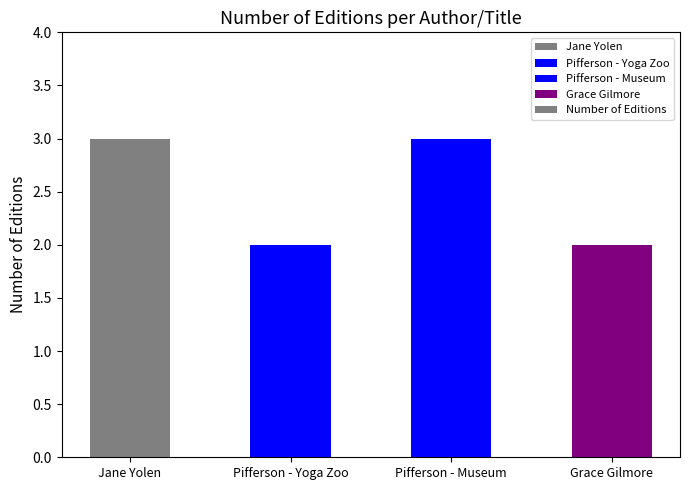

What is the ratio of the value at Grace Gilmore to the value at Pifferson - Museum?

0.7